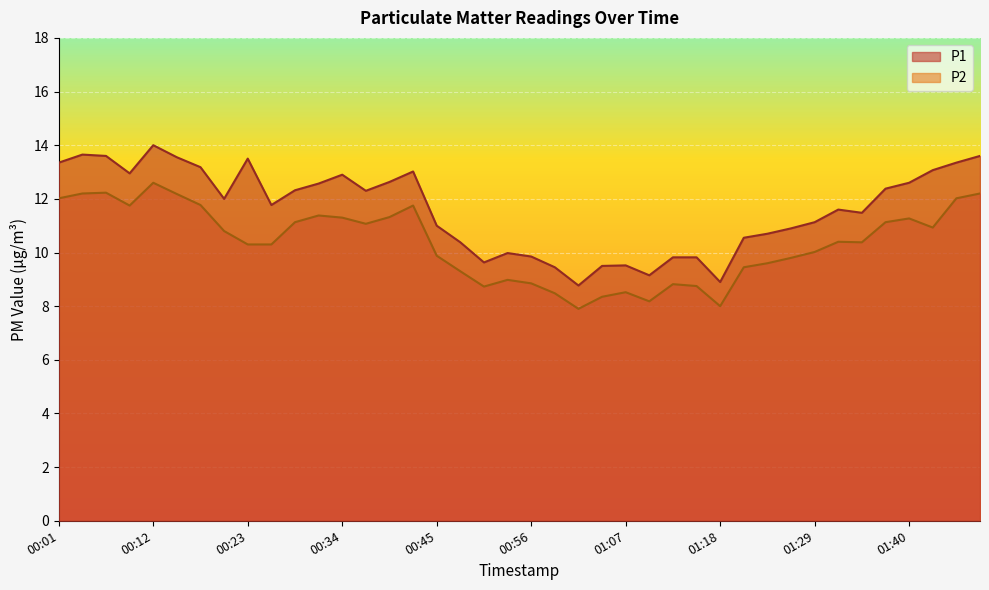

What is the approximate value of P2 at 01:32?

10.4